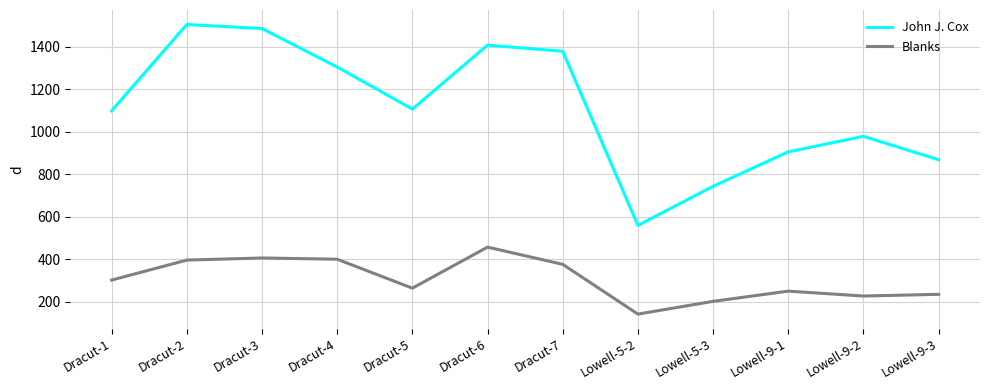

How many lines are shown in the chart?

2